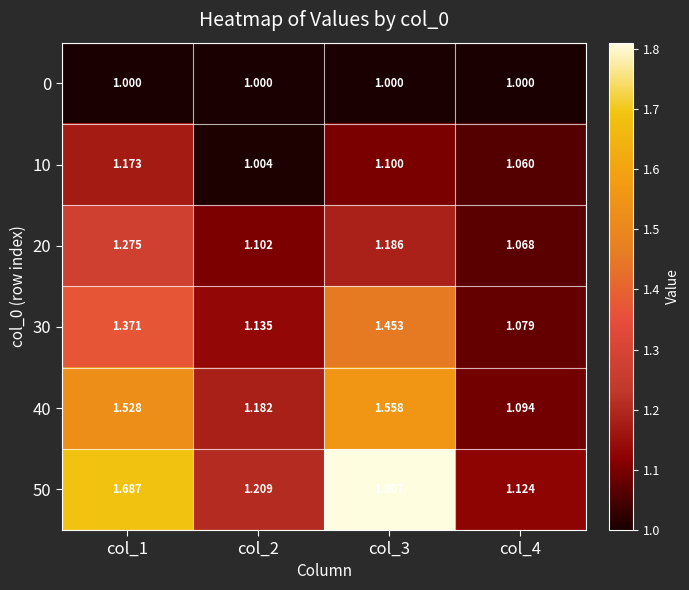

Is the value of 10 at col_3 greater than the value of 20 at col_1?

No